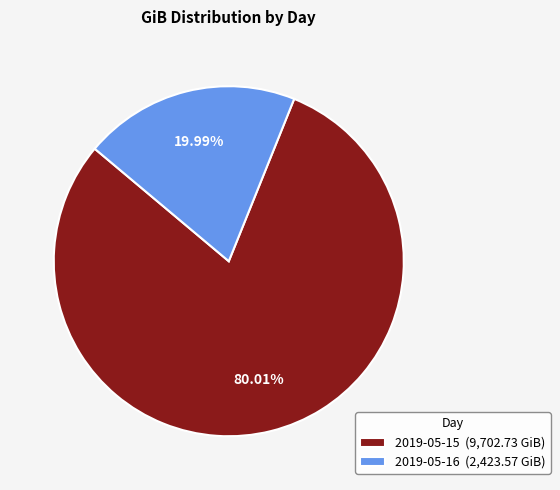

Is it true that 2019-05-15 is 90% of the pie?

False